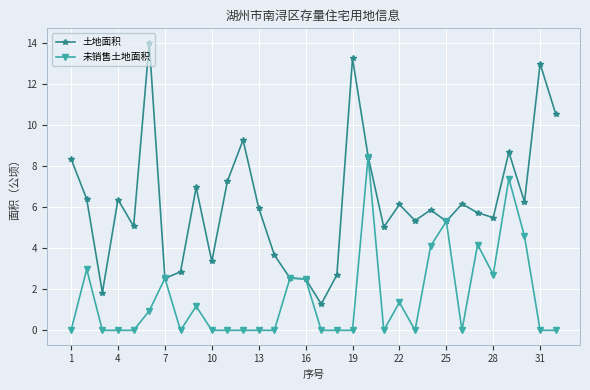

What is the maximum value shown in the chart?

14.0